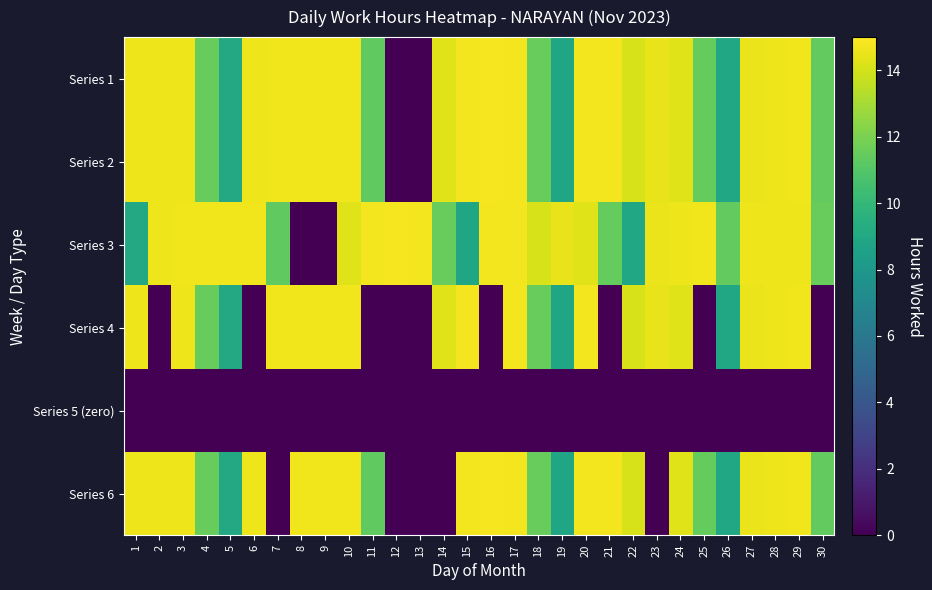

Which label corresponds to the smallest value in the chart?

12